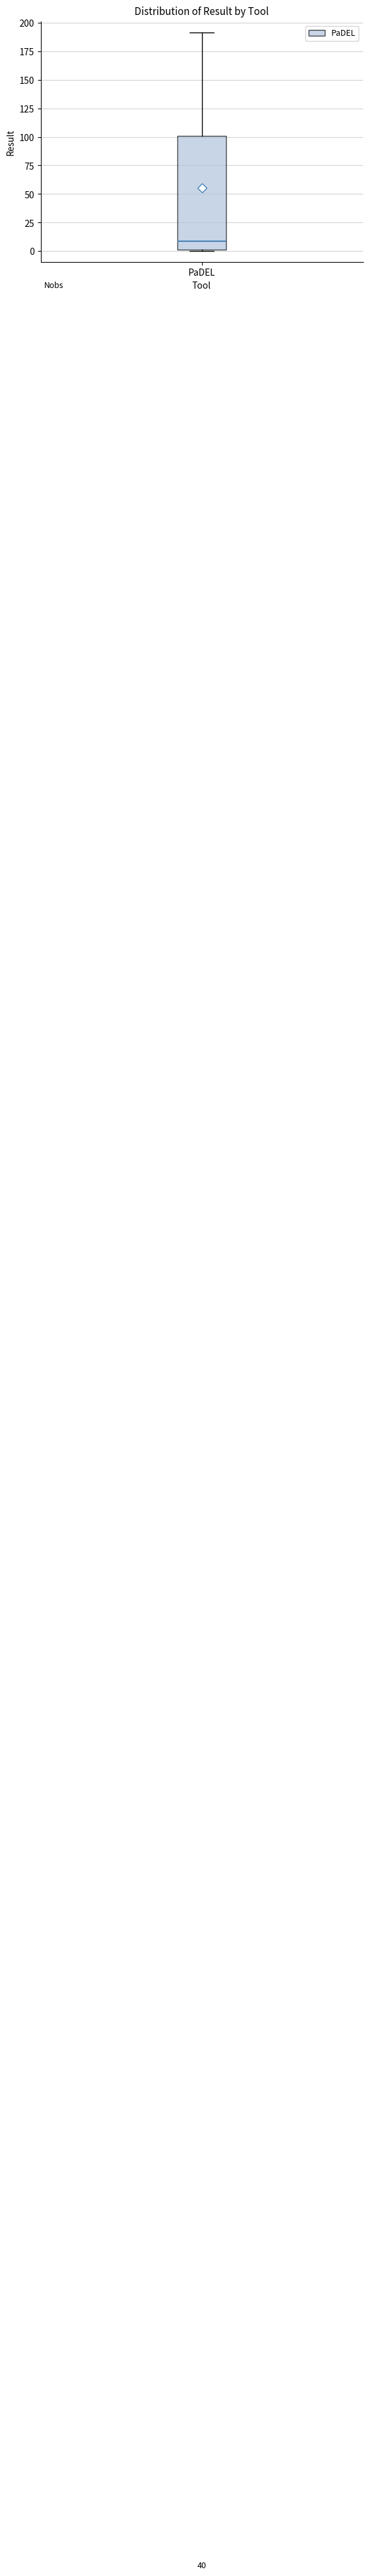

Where does the median line of the box for PaDEL sit on the y-axis? The values are not printed on the chart, so give them approximately, as read against the axis.

10